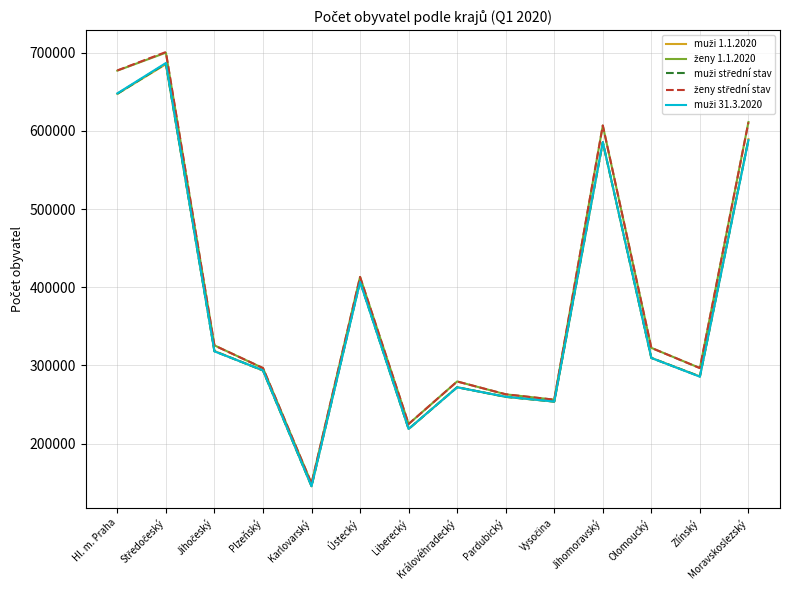

What is the difference between the highest and lowest values at Olomoucký?

12915